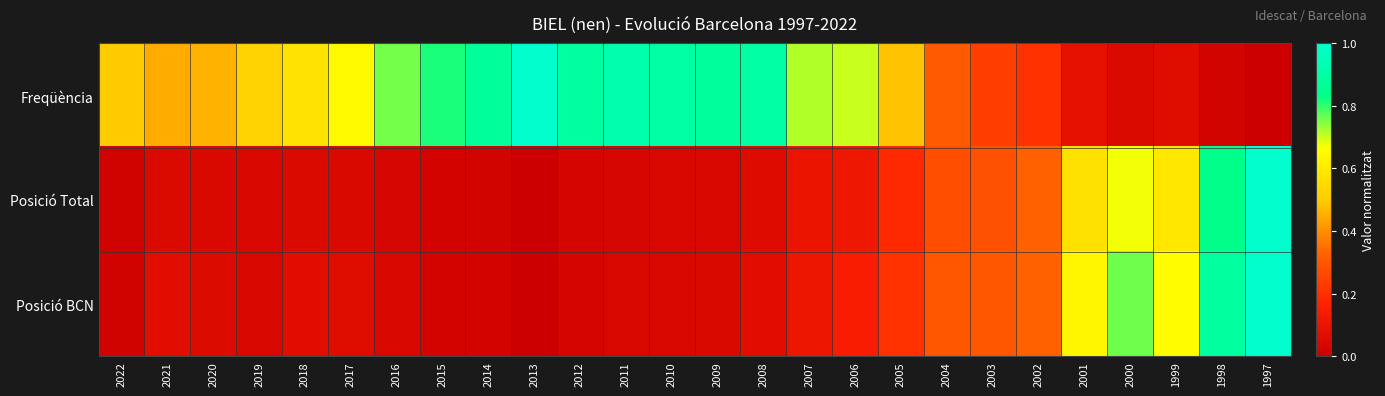

List the series in order of their peak value, lowest first.

Freqüència, Posició Total, Posició BCN